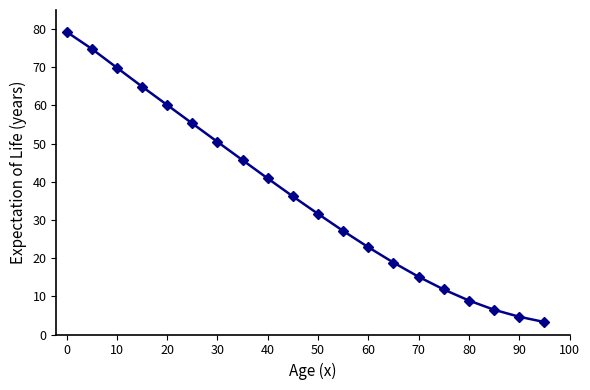

What is the value of the 6th point from the left?

55.3